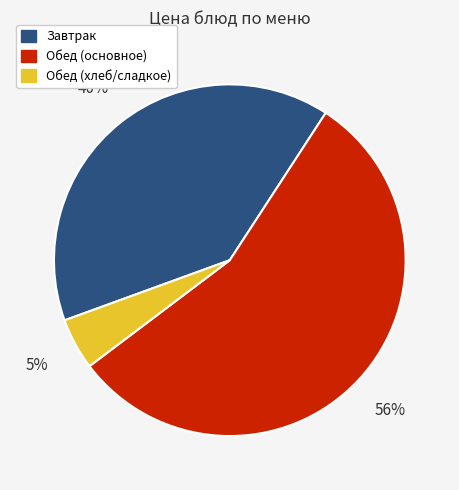

Does any single category account for the majority?

Yes